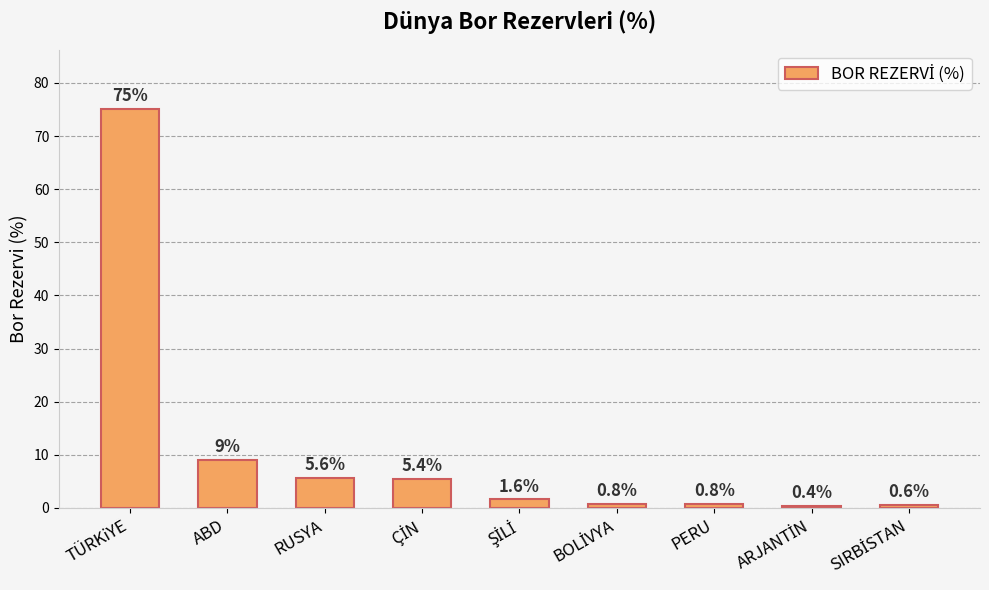

What value does the data have at ABD?

9.0